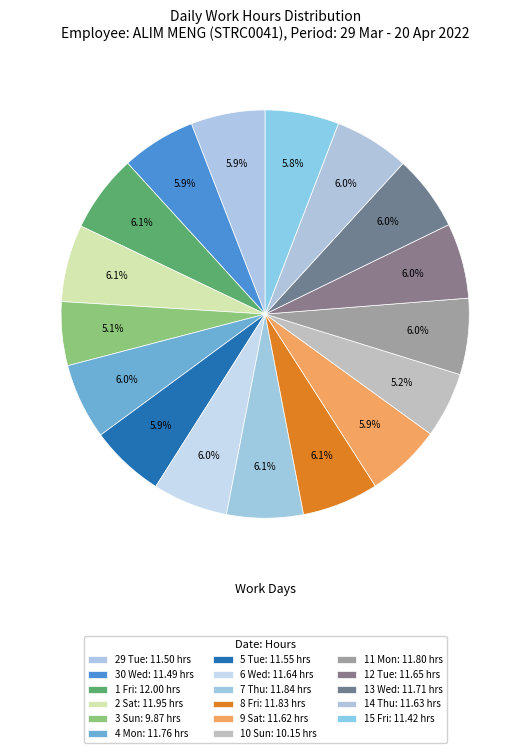

Is there any slice that represents more than half of the pie?

No